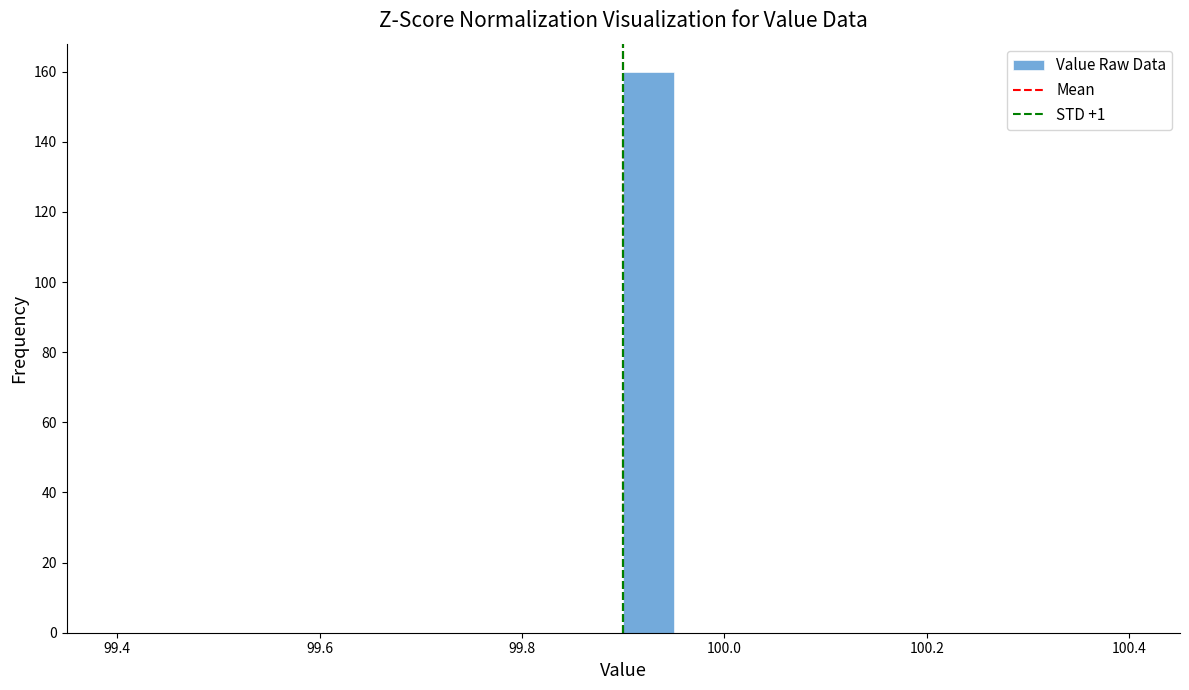

Read against the x-axis, roughly where is the centre of the tallest bar?

99.92